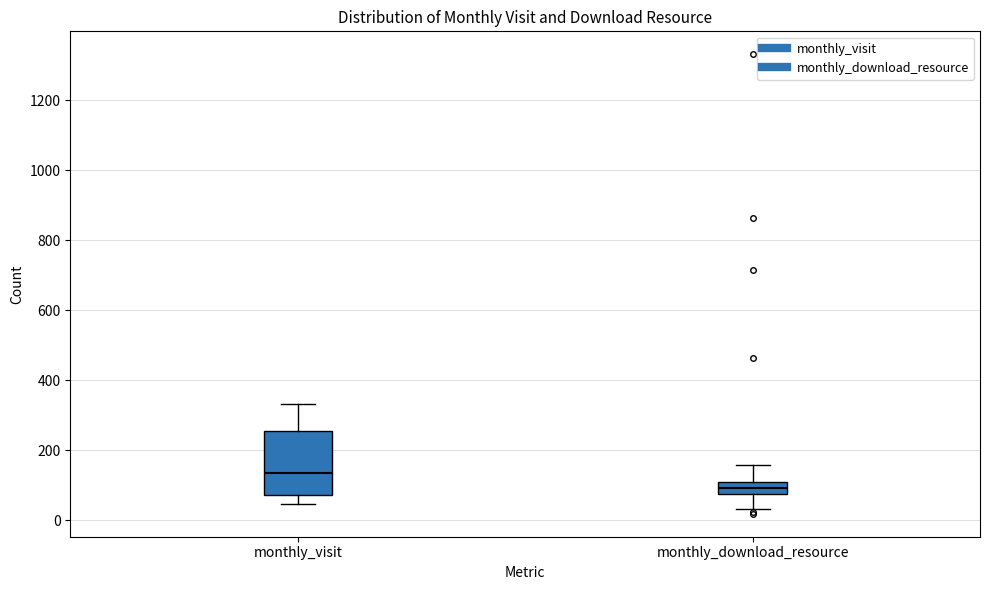

Where does the upper whisker of the box for monthly_visit end on the y-axis? The values are not printed on the chart, so give them approximately, as read against the axis.

340